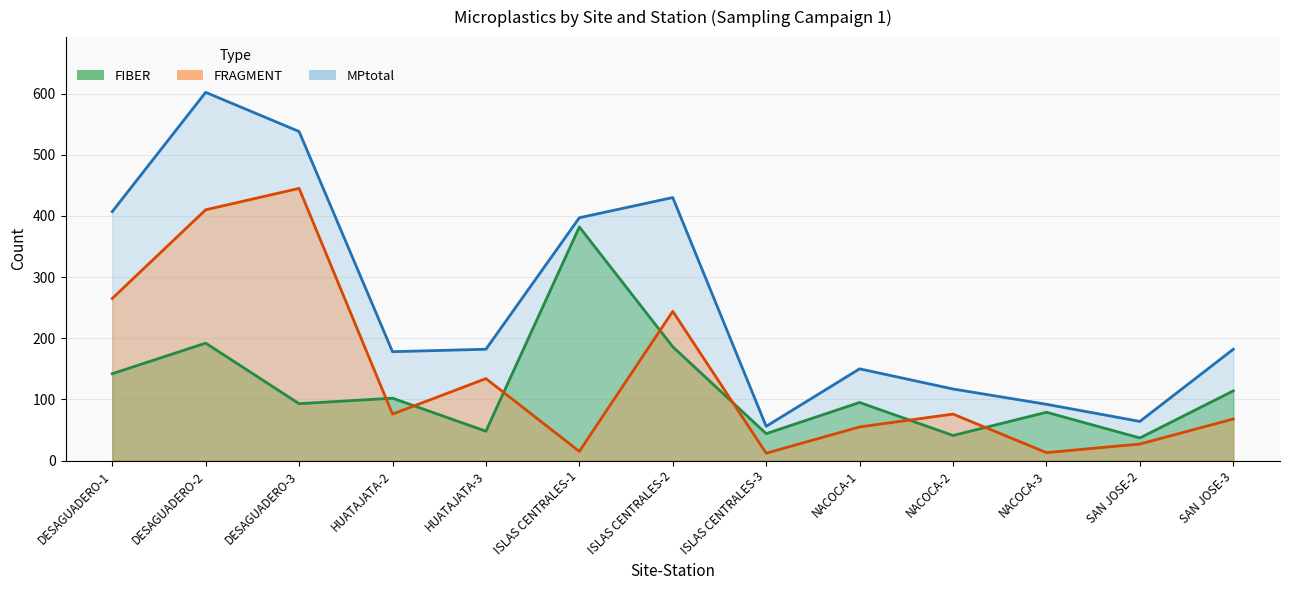

At which label is MPtotal closest to 329?

ISLAS CENTRALES-1